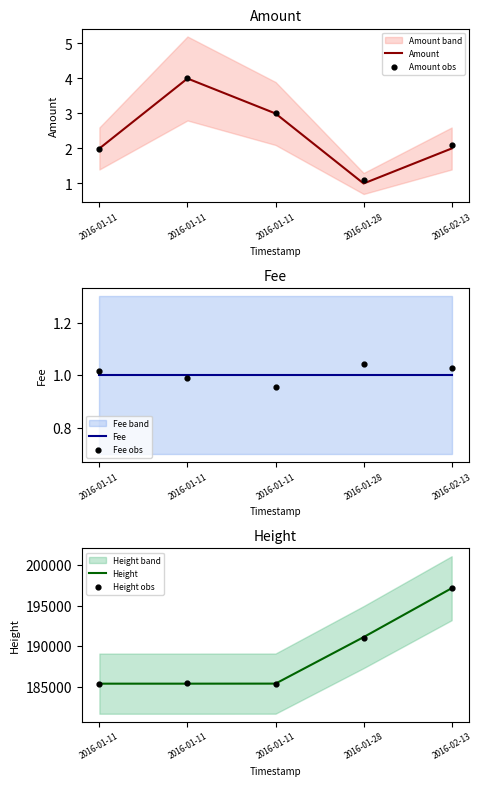

At how many categories does at least one series exceed 74515?

5